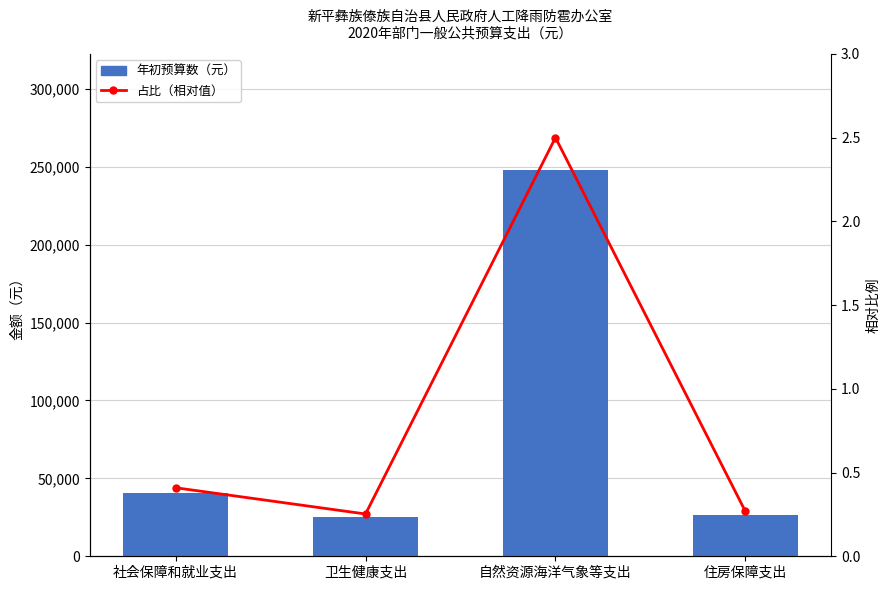

At which label does 年初预算数（元） first exceed 40600?

自然资源海洋气象等支出